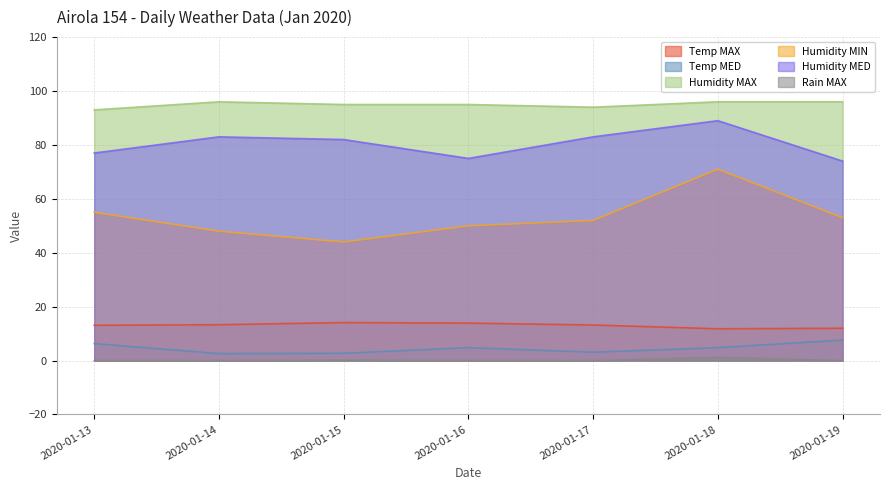

List the series in order of their peak value, highest first.

Humidity MAX, Humidity MED, Humidity MIN, Temp MAX, Temp MED, Rain MAX